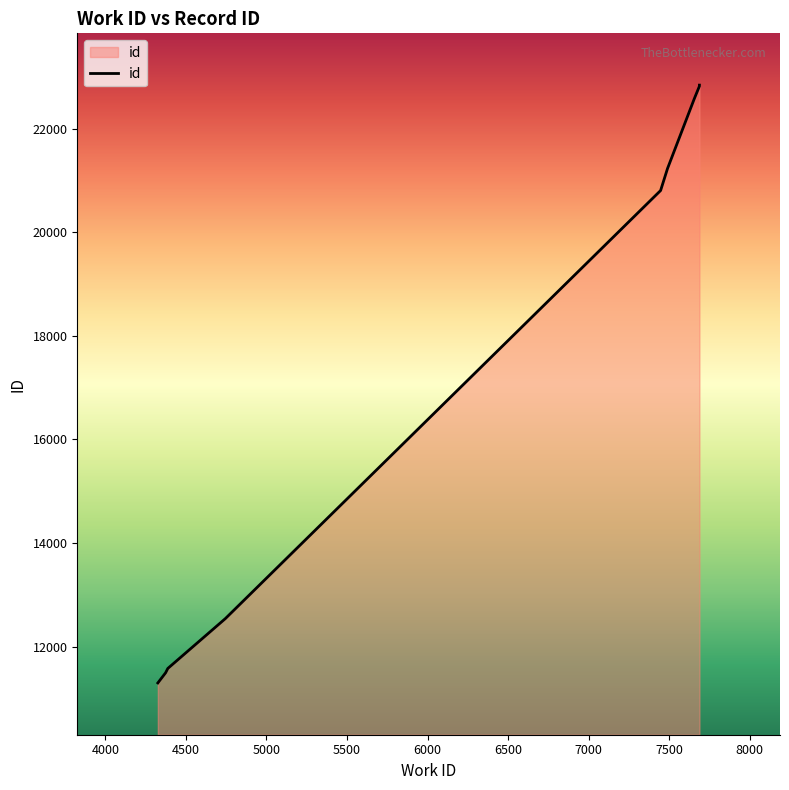

List the labels in order of value, largest first.

7687, 7687, 7687, 7656, 7489, 7446, 4745, 4388, 4374, 4326